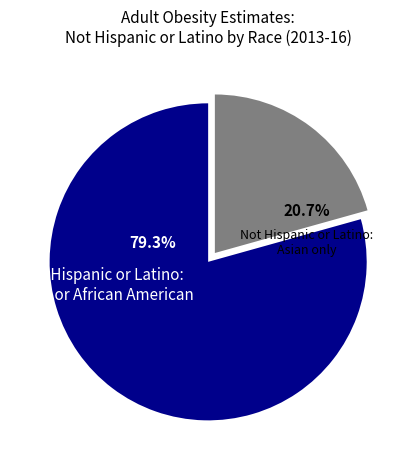

Is there a majority slice in this chart?

Yes